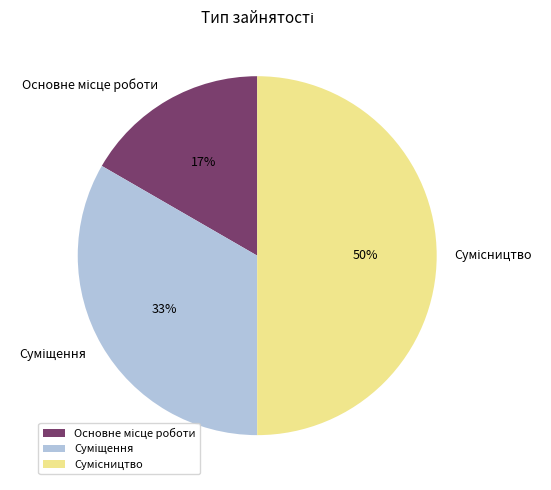

To the nearest percent, what is the difference between the largest and smallest slice percentages?

33%